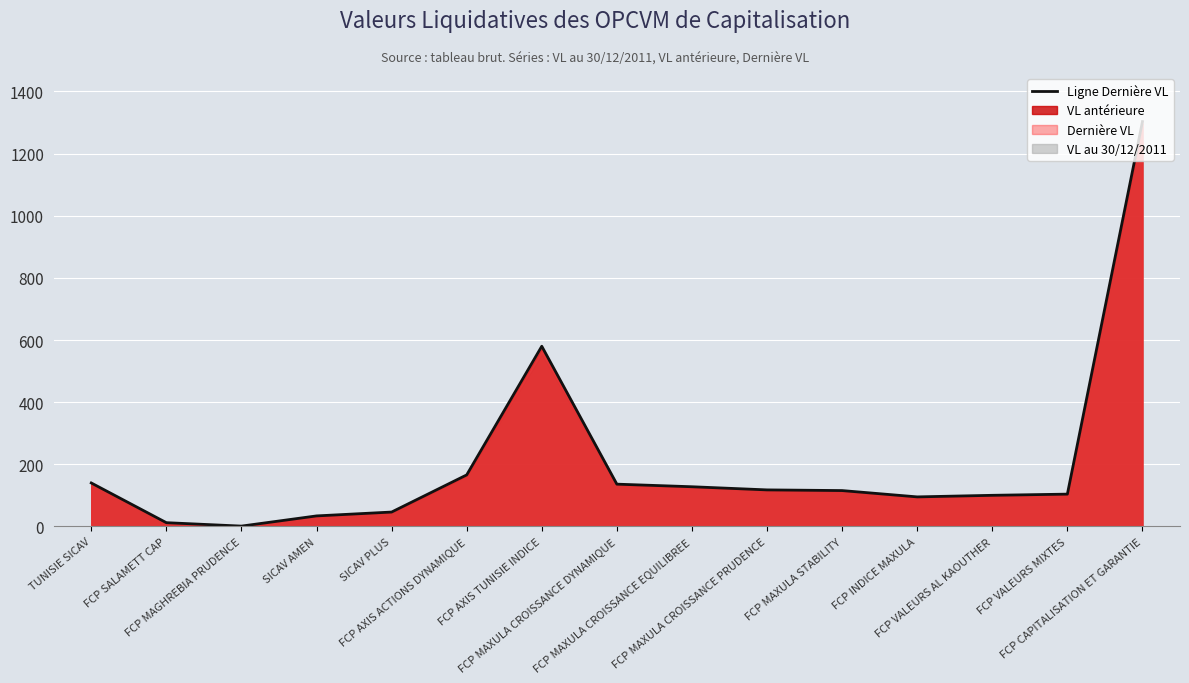

What is the average value?

205.4